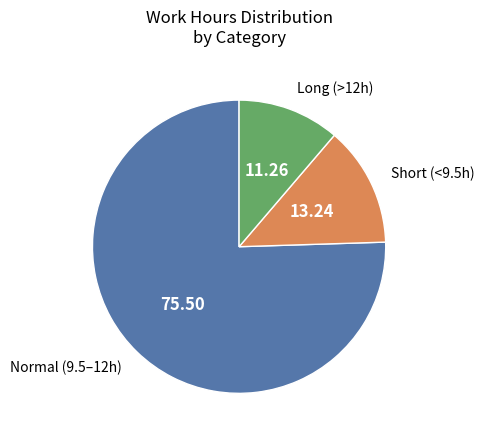

Is Normal (9.5–12h) the majority of the pie?

Yes